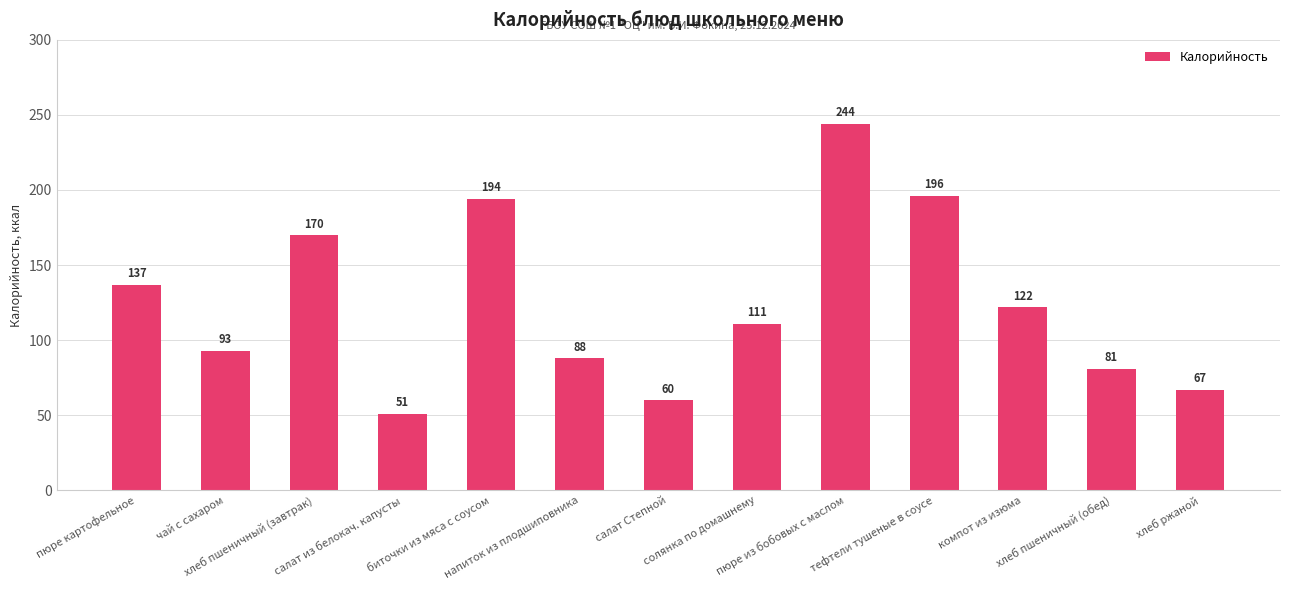

What is the difference between the maximum and minimum values?

193